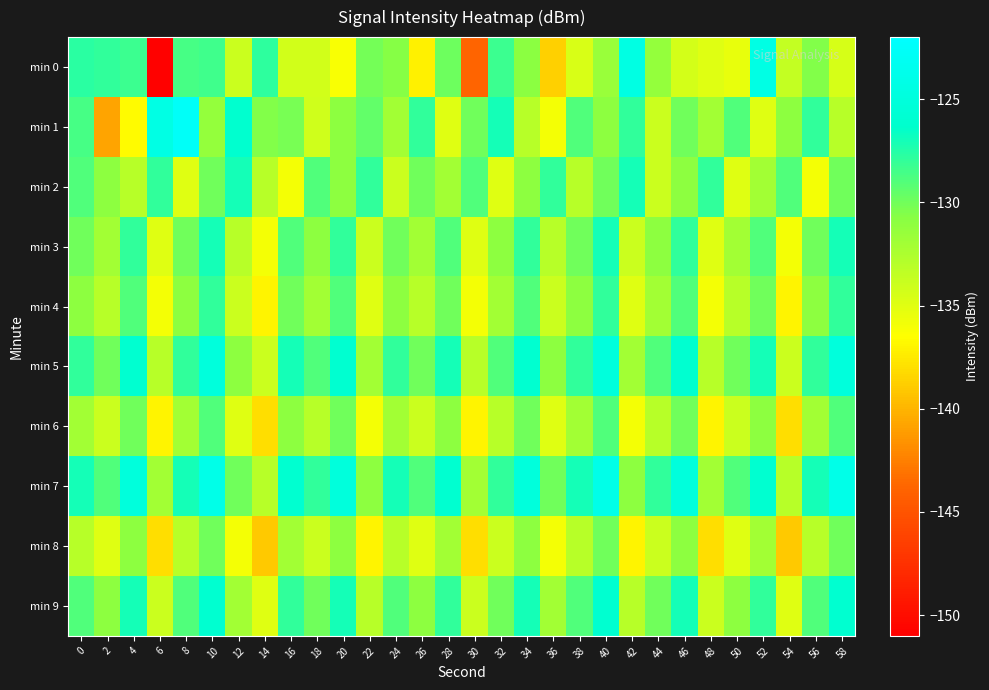

Reading left to right, what are all the values shown in this chart?

min 0: 0=-127.7	2=-127.9	4=-128.3	6=-150.9	8=-128.6	10=-128.5	12=-133.9	14=-127.9	16=-134.2	18=-134.2	20=-136.3	22=-130.1	24=-130.7	26=-137.1	28=-129.9	30=-143.8	32=-128.2	34=-130.9	36=-138.7	38=-134.7	40=-131.6	42=-124.4	44=-131.4	46=-134.4	48=-135.0	50=-135.4	52=-124.3	54=-133.6	56=-130.6	58=-134.5
min 1: 0=-128.6	2=-140.7	4=-136.7	6=-124.4	8=-122.7	10=-131.3	12=-126.1	14=-130.6	16=-130.2	18=-134.2	20=-131.0	22=-129.5	24=-132.0	26=-128.0	28=-135.0	30=-130.0	32=-127.0	34=-133.0	36=-136.0	38=-129.0	40=-131.0	42=-128.0	44=-134.0	46=-130.0	48=-132.0	50=-129.0	52=-135.0	54=-131.0	56=-128.0	58=-133.0
min 2: 0=-129.0	2=-131.0	4=-133.0	6=-128.0	8=-135.0	10=-130.0	12=-127.0	14=-133.0	16=-136.0	18=-129.0	20=-131.0	22=-128.0	24=-134.0	26=-130.0	28=-132.0	30=-129.0	32=-135.0	34=-131.0	36=-128.0	38=-133.0	40=-130.0	42=-127.0	44=-134.0	46=-131.0	48=-128.0	50=-135.0	52=-132.0	54=-129.0	56=-136.0	58=-130.0
min 3: 0=-130.0	2=-132.0	4=-128.0	6=-135.0	8=-130.0	10=-127.0	12=-133.0	14=-136.0	16=-129.0	18=-131.0	20=-128.0	22=-134.0	24=-130.0	26=-132.0	28=-129.0	30=-135.0	32=-131.0	34=-128.0	36=-133.0	38=-130.0	40=-127.0	42=-134.0	44=-131.0	46=-128.0	48=-135.0	50=-132.0	52=-129.0	54=-136.0	56=-130.0	58=-127.0
min 4: 0=-131.0	2=-133.0	4=-129.0	6=-136.0	8=-131.0	10=-128.0	12=-134.0	14=-137.0	16=-130.0	18=-132.0	20=-129.0	22=-135.0	24=-131.0	26=-133.0	28=-130.0	30=-136.0	32=-132.0	34=-129.0	36=-134.0	38=-131.0	40=-128.0	42=-135.0	44=-132.0	46=-129.0	48=-136.0	50=-133.0	52=-130.0	54=-137.0	56=-131.0	58=-128.0
min 5: 0=-128.0	2=-130.0	4=-126.0	6=-133.0	8=-128.0	10=-125.0	12=-131.0	14=-134.0	16=-127.0	18=-129.0	20=-126.0	22=-132.0	24=-128.0	26=-130.0	28=-127.0	30=-133.0	32=-129.0	34=-126.0	36=-131.0	38=-128.0	40=-125.0	42=-132.0	44=-129.0	46=-126.0	48=-133.0	50=-130.0	52=-127.0	54=-134.0	56=-128.0	58=-125.0
min 6: 0=-132.0	2=-134.0	4=-130.0	6=-137.0	8=-132.0	10=-129.0	12=-135.0	14=-138.0	16=-131.0	18=-133.0	20=-130.0	22=-136.0	24=-132.0	26=-134.0	28=-131.0	30=-137.0	32=-133.0	34=-130.0	36=-135.0	38=-132.0	40=-129.0	42=-136.0	44=-133.0	46=-130.0	48=-137.0	50=-134.0	52=-131.0	54=-138.0	56=-132.0	58=-129.0
min 7: 0=-127.0	2=-129.0	4=-125.0	6=-132.0	8=-127.0	10=-124.0	12=-130.0	14=-133.0	16=-126.0	18=-128.0	20=-125.0	22=-131.0	24=-127.0	26=-129.0	28=-126.0	30=-132.0	32=-128.0	34=-125.0	36=-130.0	38=-127.0	40=-124.0	42=-131.0	44=-128.0	46=-125.0	48=-132.0	50=-129.0	52=-126.0	54=-133.0	56=-127.0	58=-124.0
min 8: 0=-133.0	2=-135.0	4=-131.0	6=-138.0	8=-133.0	10=-130.0	12=-136.0	14=-139.0	16=-132.0	18=-134.0	20=-131.0	22=-137.0	24=-133.0	26=-135.0	28=-132.0	30=-138.0	32=-134.0	34=-131.0	36=-136.0	38=-133.0	40=-130.0	42=-137.0	44=-134.0	46=-131.0	48=-138.0	50=-135.0	52=-132.0	54=-139.0	56=-133.0	58=-130.0
min 9: 0=-129.0	2=-131.0	4=-127.0	6=-134.0	8=-129.0	10=-126.0	12=-132.0	14=-135.0	16=-128.0	18=-130.0	20=-127.0	22=-133.0	24=-129.0	26=-131.0	28=-128.0	30=-134.0	32=-130.0	34=-127.0	36=-132.0	38=-129.0	40=-126.0	42=-133.0	44=-130.0	46=-127.0	48=-134.0	50=-131.0	52=-128.0	54=-135.0	56=-129.0	58=-126.0